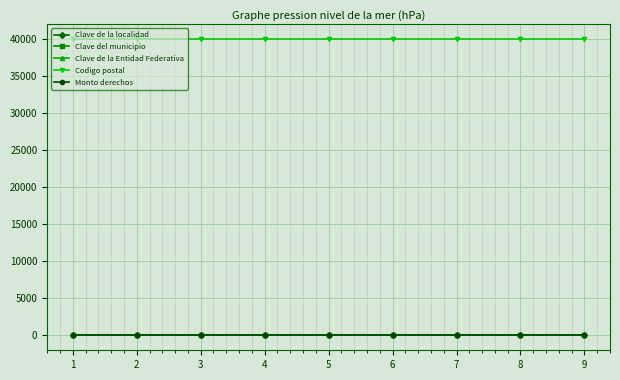

True or false: Monto derechos has a value of 0 at 4.

True